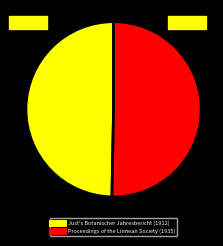

Between Just's Botanischer Jahresbericht (1912) and Proceedings of the Linnean Society (1935), which is larger?

Proceedings of the Linnean Society (1935)